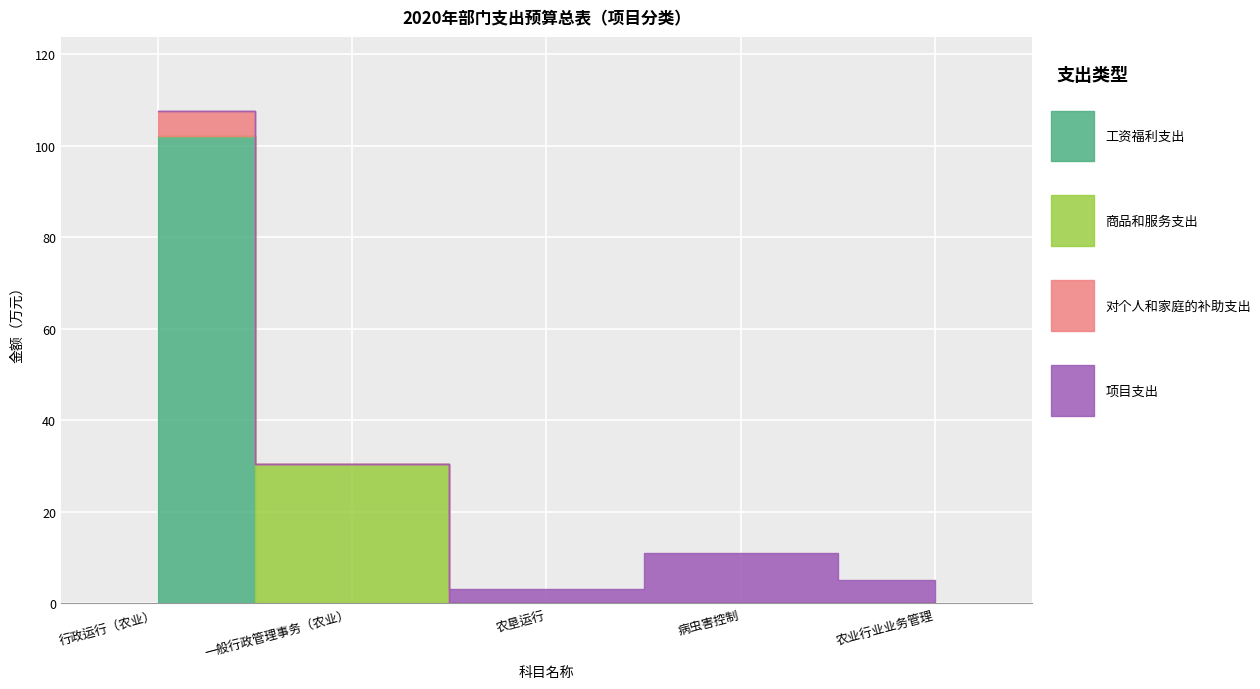

At which category does 商品和服务支出 reach its first local peak?

一般行政管理事务（农业）